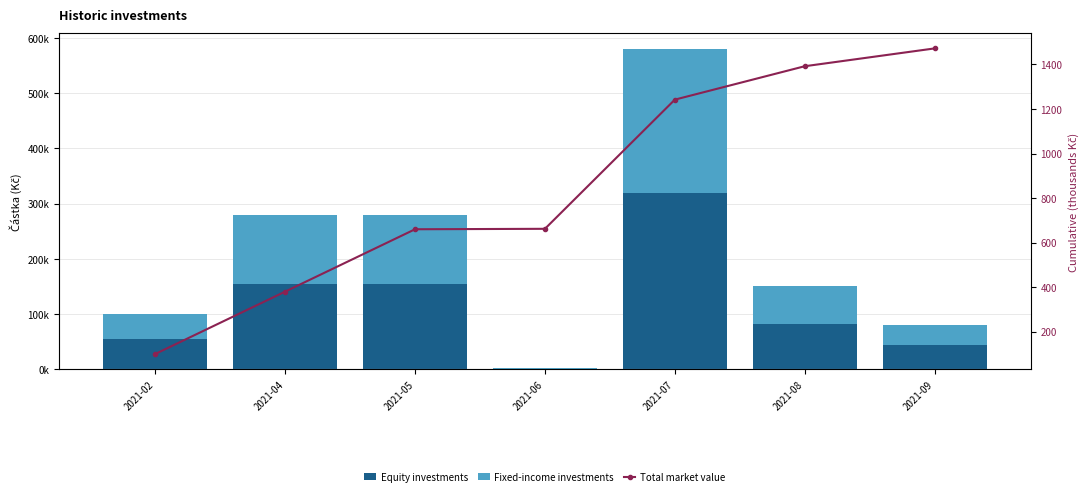

What is the value of the Equity investments bar at the 2nd from the left?

154000.0